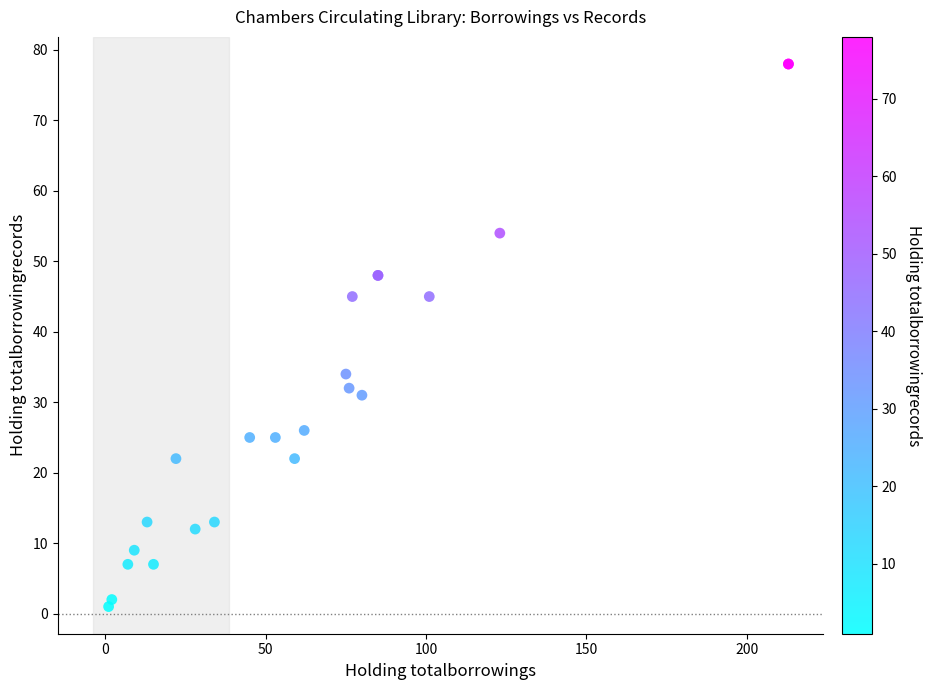

What Y value in the scatter plot is closest to 39?

34